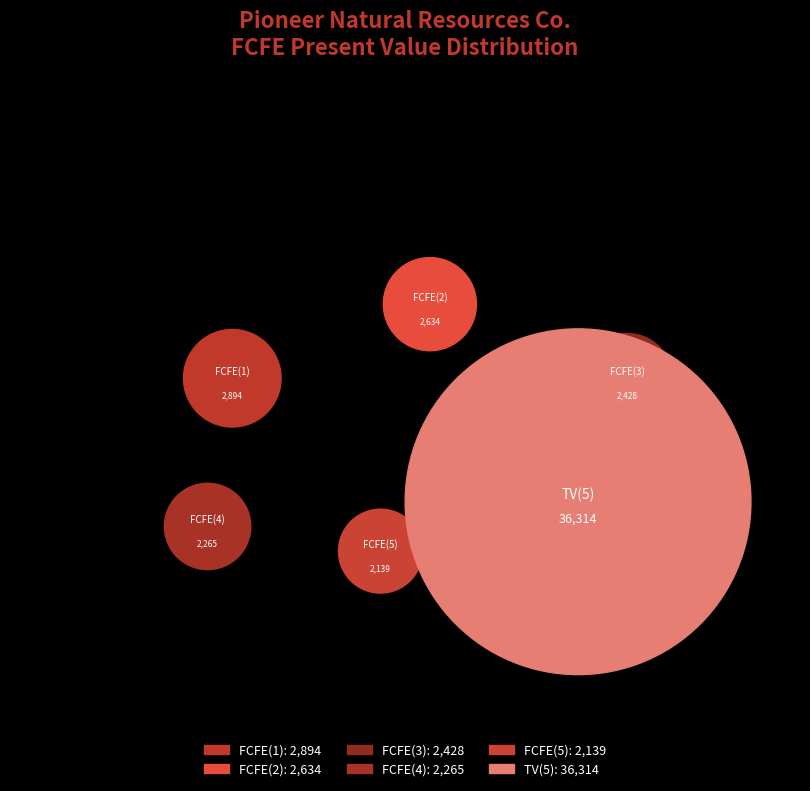

Rank the categories by value from highest to lowest.

TV(5), FCFE(1), FCFE(2), FCFE(3), FCFE(4), FCFE(5)